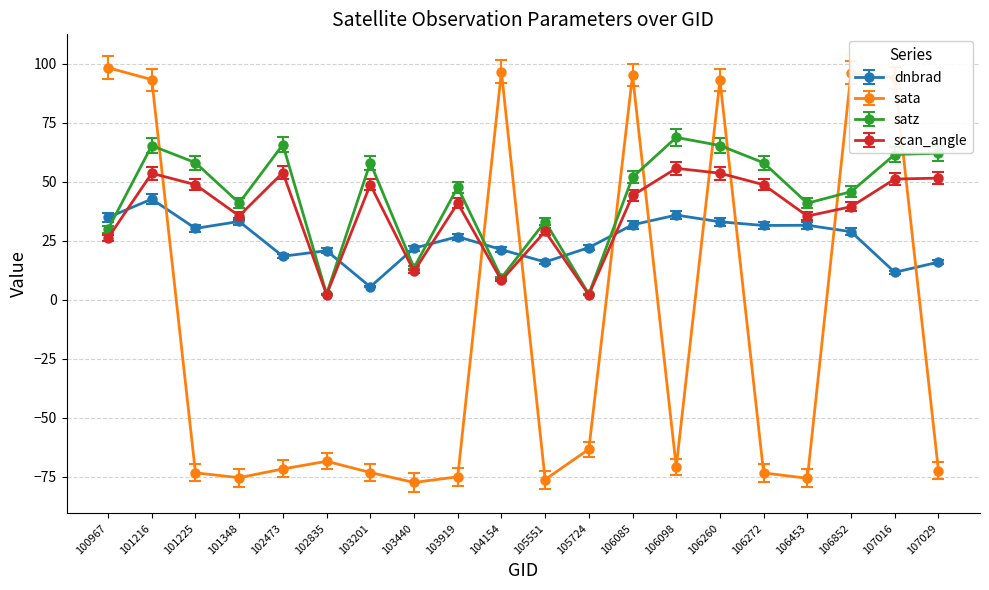

At 107029, list the series in order from smallest to largest.

sata, dnbrad, scan_angle, satz